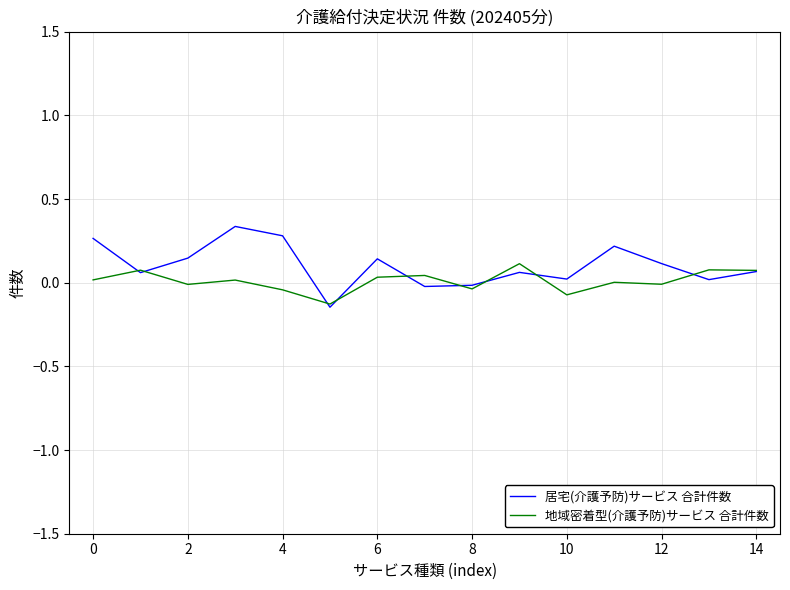

Rank the series by their maximum value, from lowest to highest.

地域密着型(介護予防)サービス 合計件数, 居宅(介護予防)サービス 合計件数